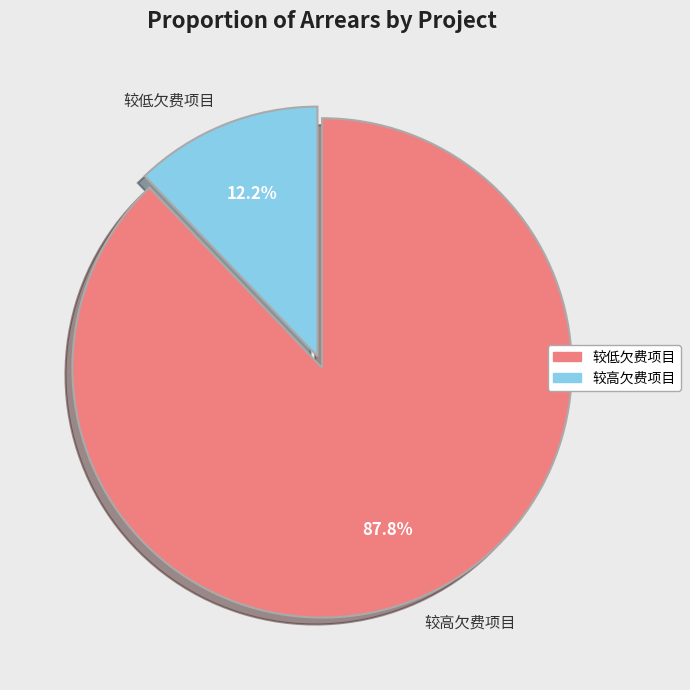

Combined, do 较高欠费项目 and 较低欠费项目 account for over 50%?

Yes